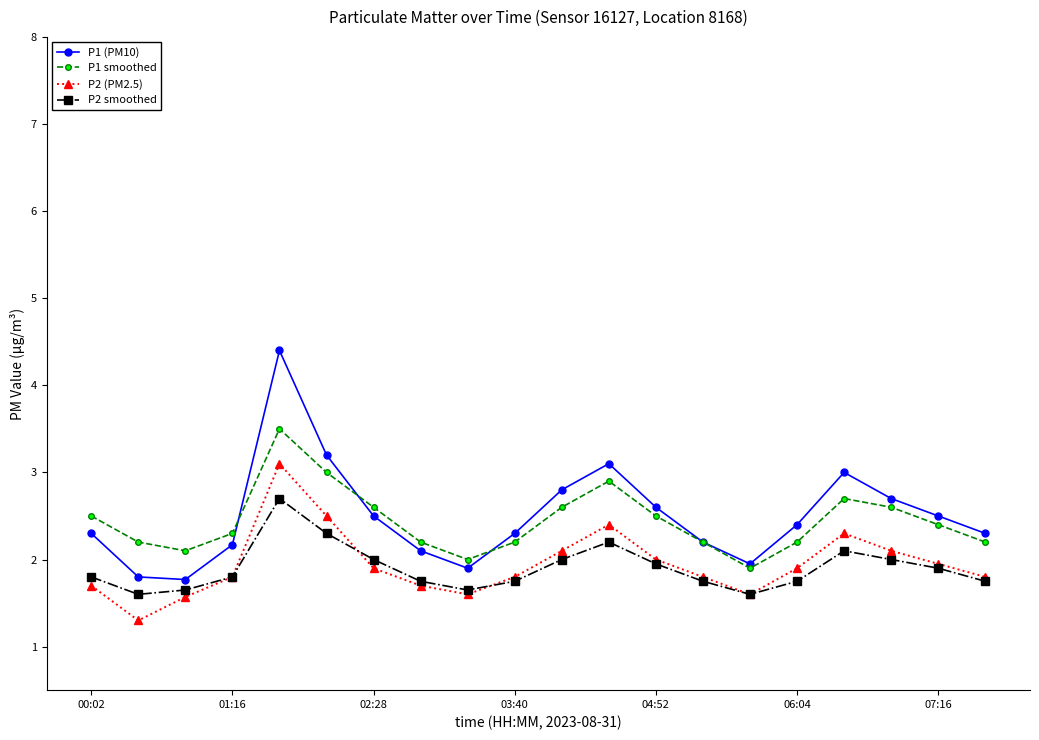

List the series in order of their peak value, highest first.

P1 (PM10), P1 smoothed, P2 (PM2.5), P2 smoothed